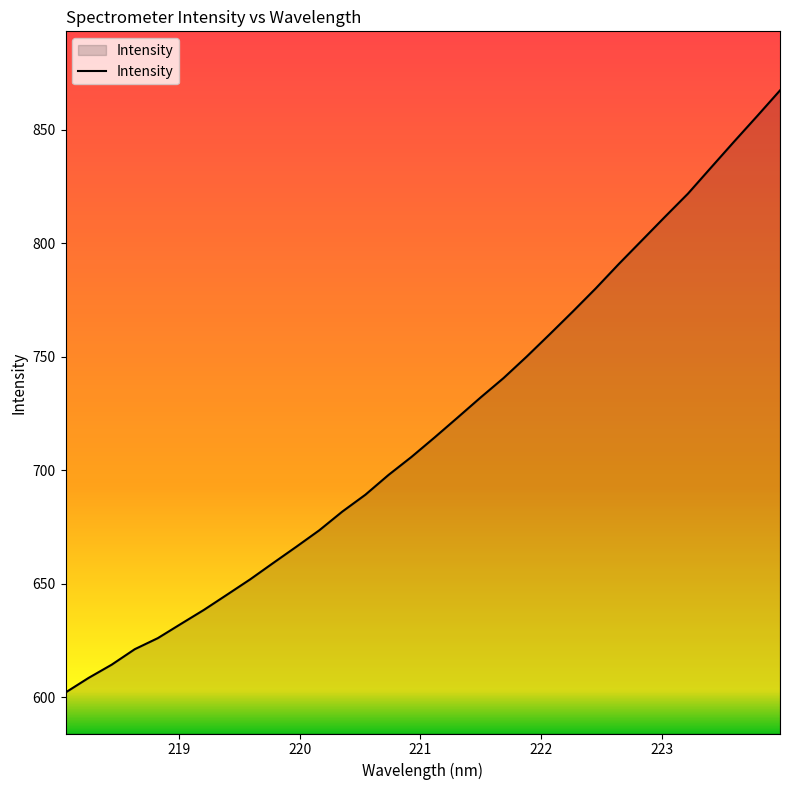

What is the smallest value displayed?

602.1